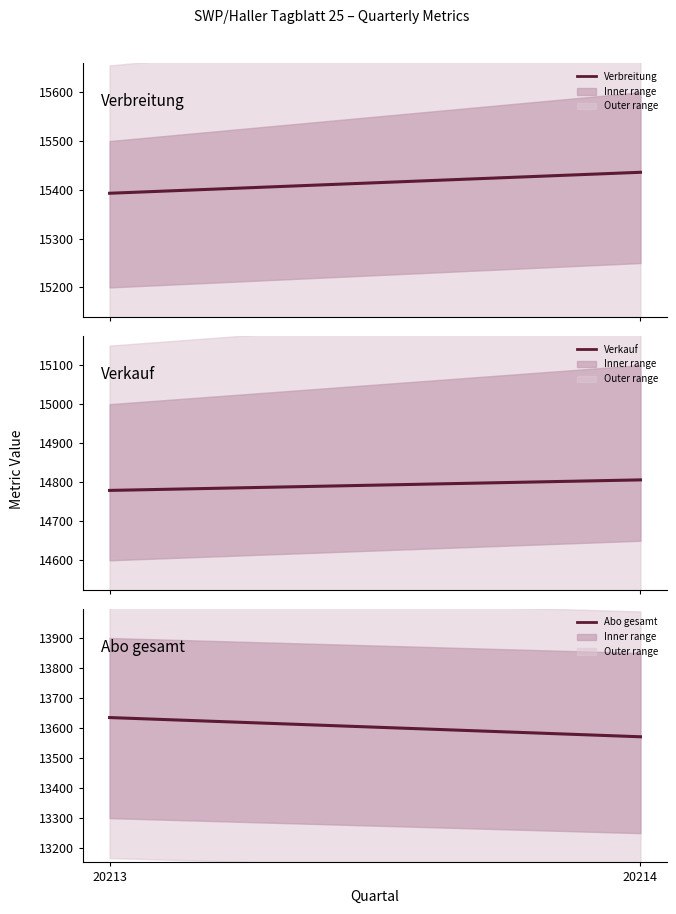

How many distinct data groups are displayed?

3